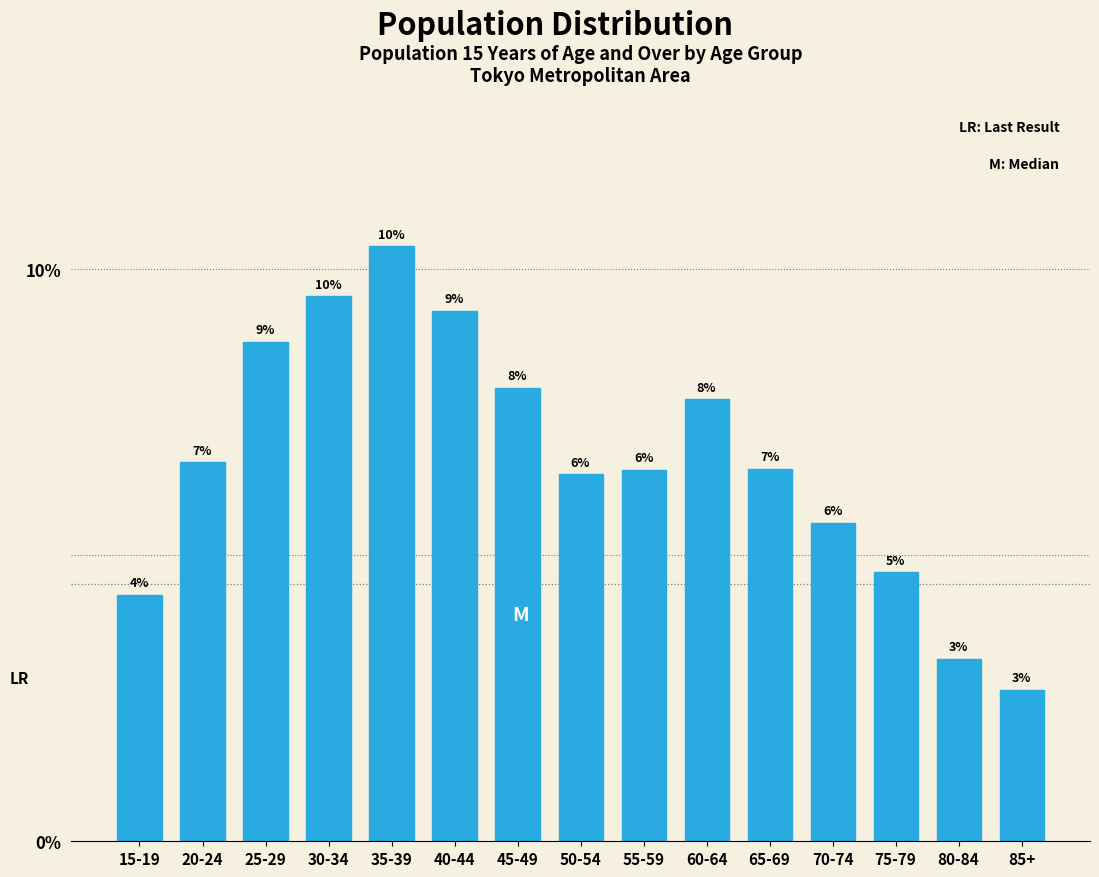

Are the bars horizontal?

No